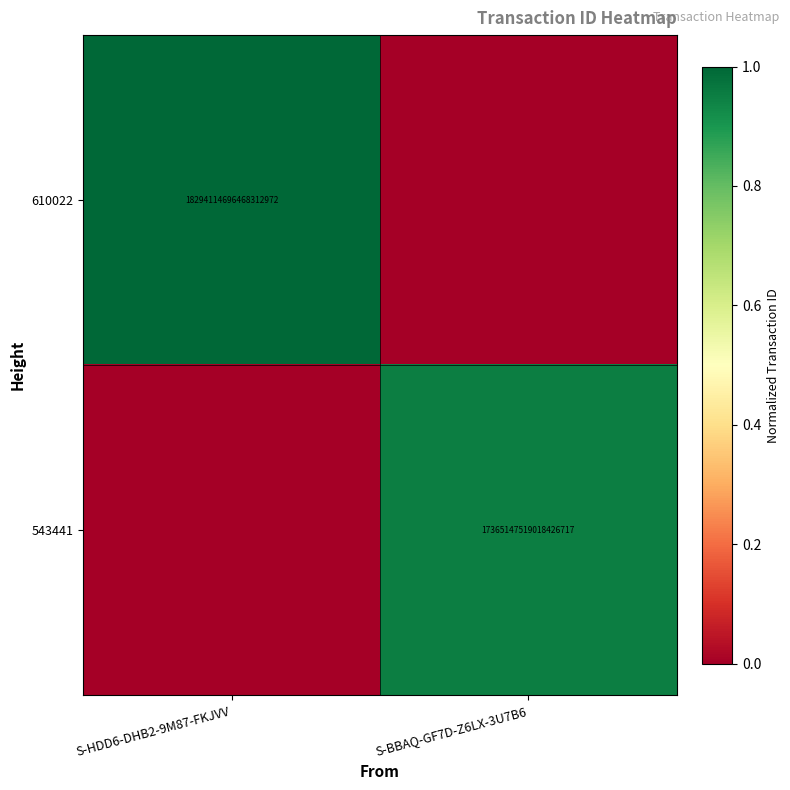

True or false: 610022 has a value of 18294114696468312064 at S-HDD6-DHB2-9M87-FKJVV.

True